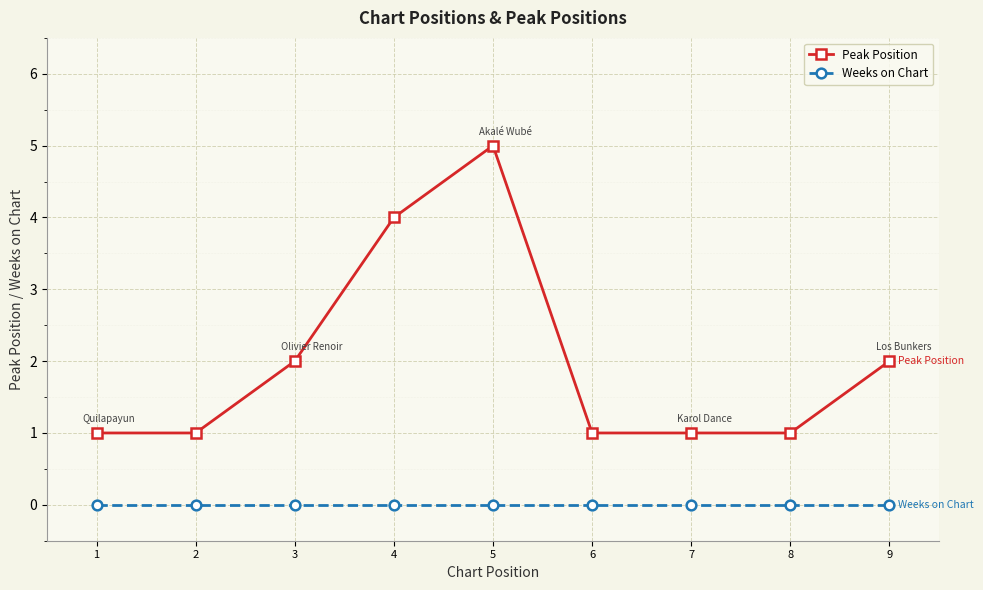

Does the chart have visible grid lines?

Yes